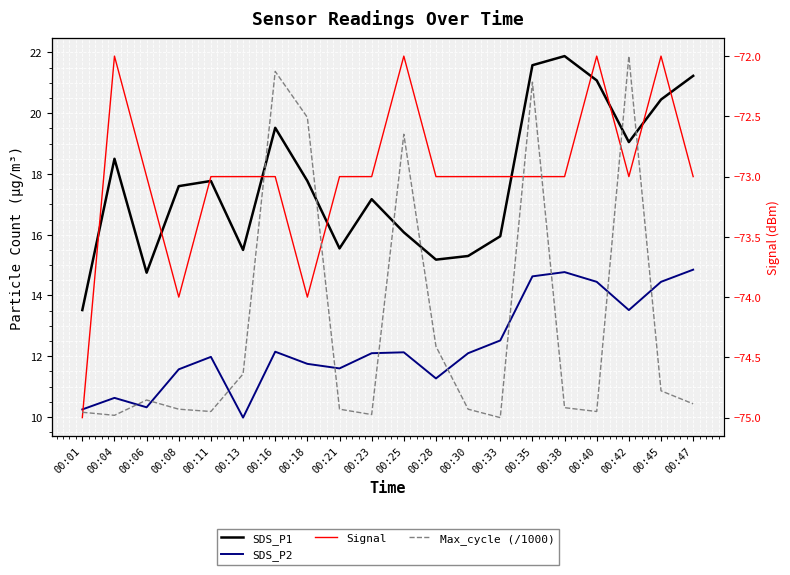

What is the difference between the maximum and minimum values in the Max_cycle (/1000) series?

0.5